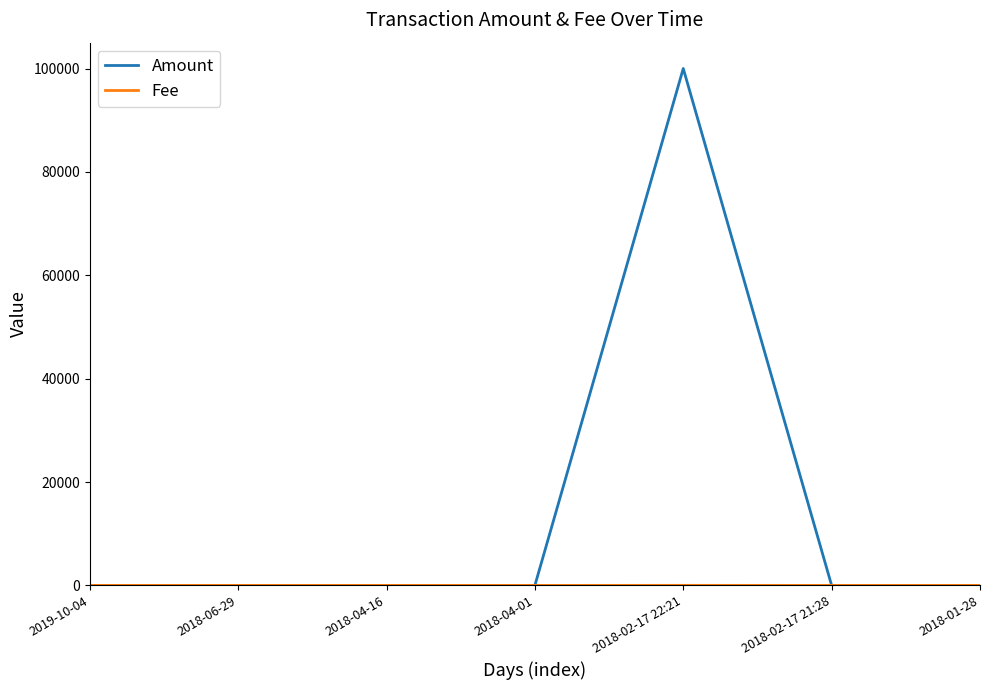

Which series has the largest total across all categories?

Amount